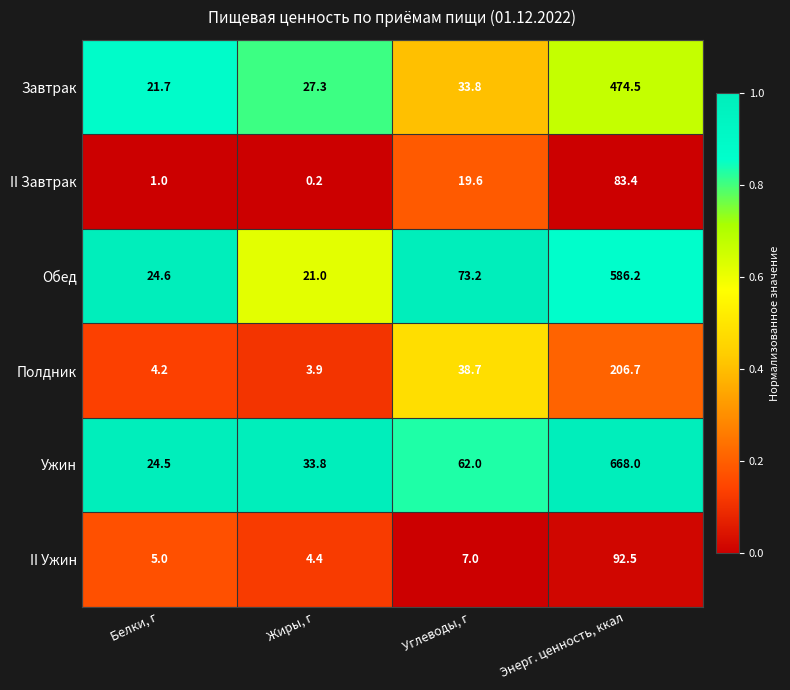

What is the spread (max minus min) of values at Углеводы, г?

66.2